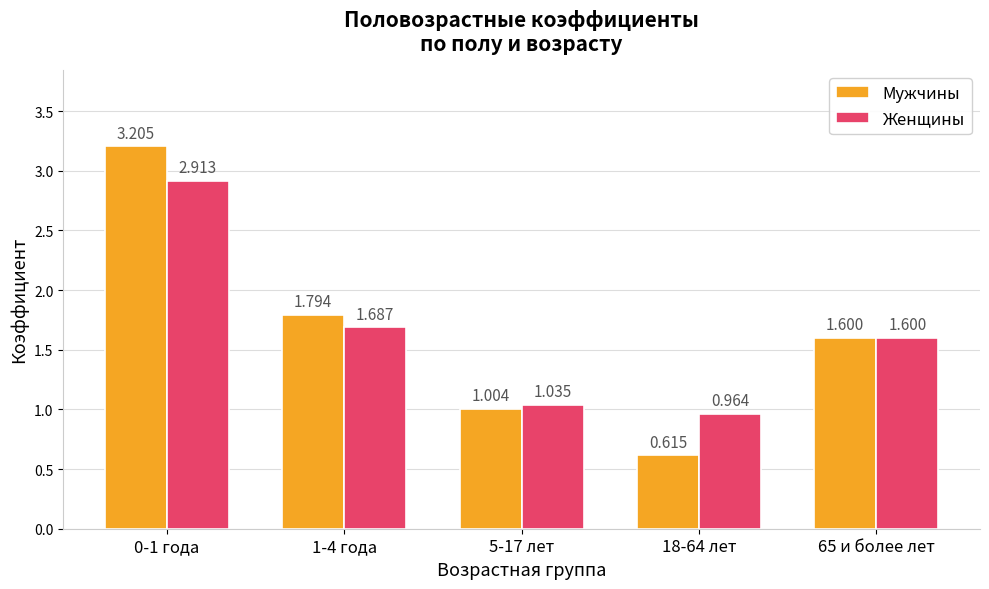

Rank the series by their average value, from lowest to highest.

Женщины, Мужчины